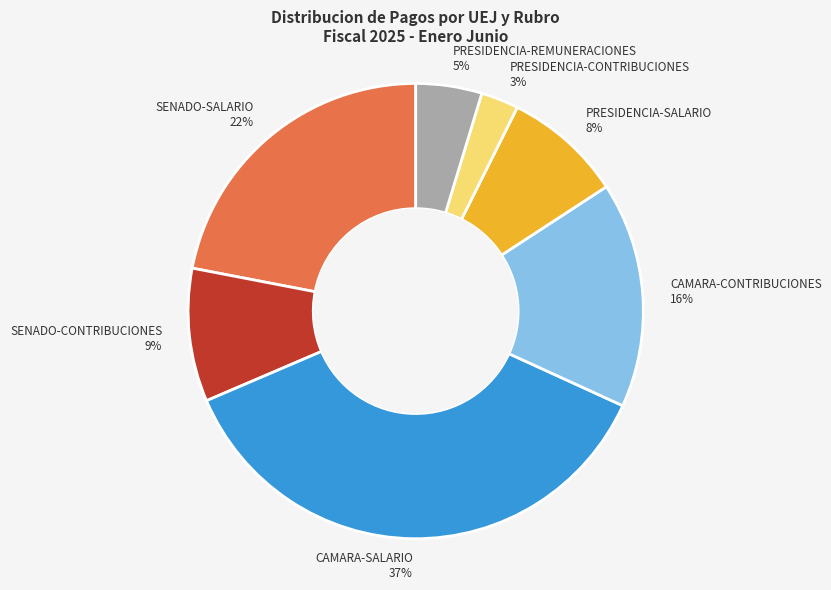

How many slices are in this pie chart?

7